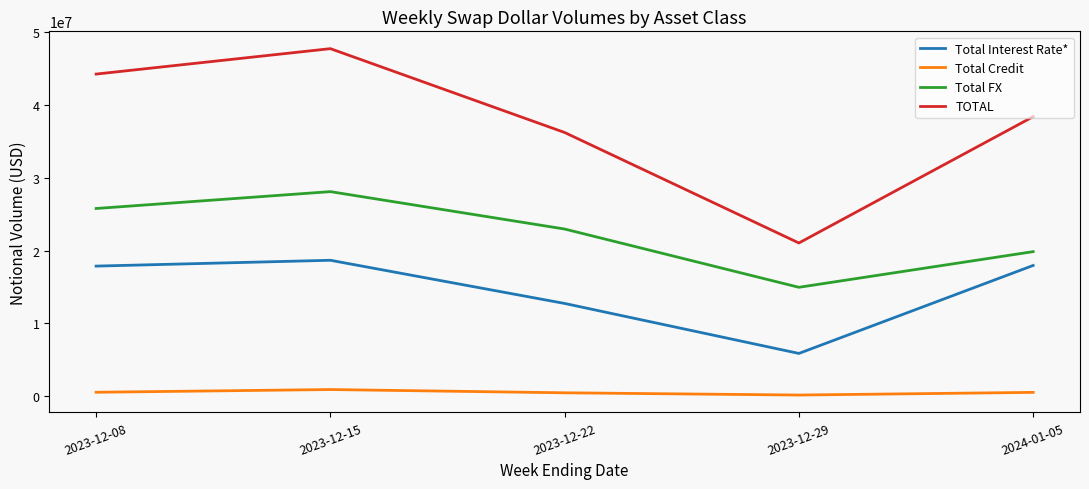

Does the chart have visible grid lines?

No